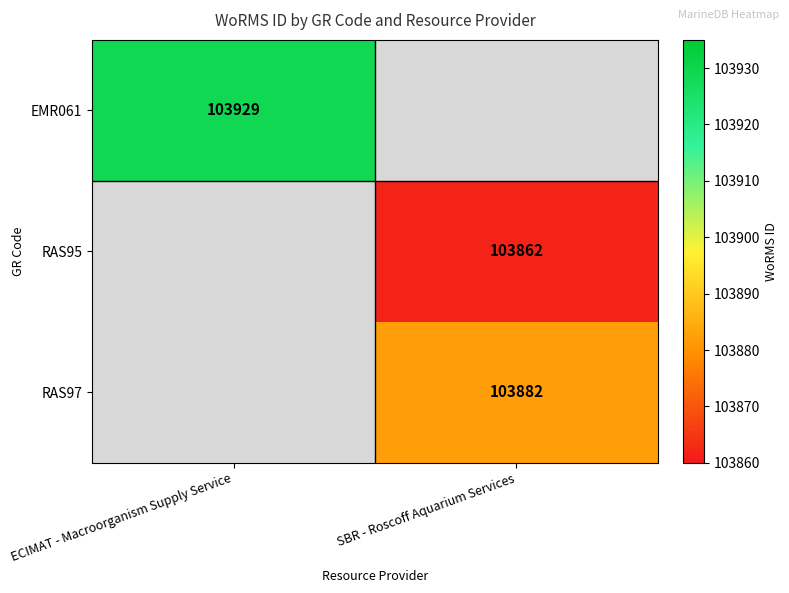

True or false: EMR061 has a value of 103929 at ECIMAT - Macroorganism Supply Service.

True